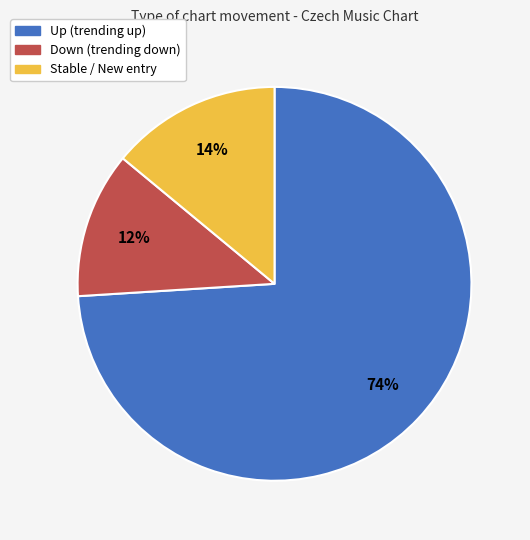

Is there any slice that represents more than half of the pie?

Yes